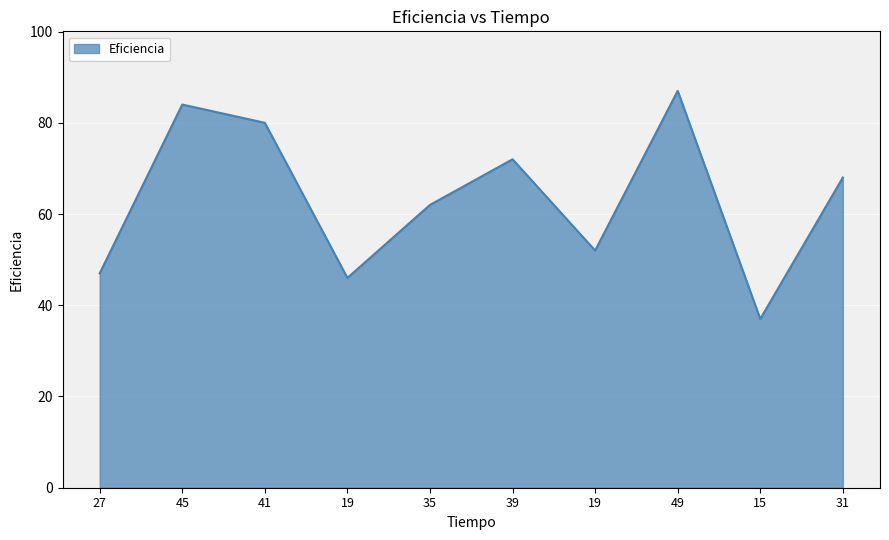

Is this an area chart (filled region under the line)?

Yes